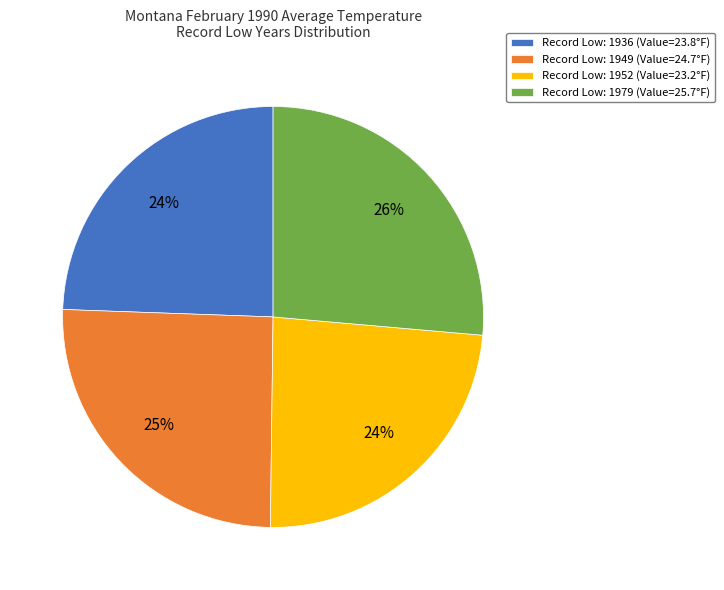

True or false: Record Low: 1936 (Value=23.8°F) accounts for 34% of the total.

False